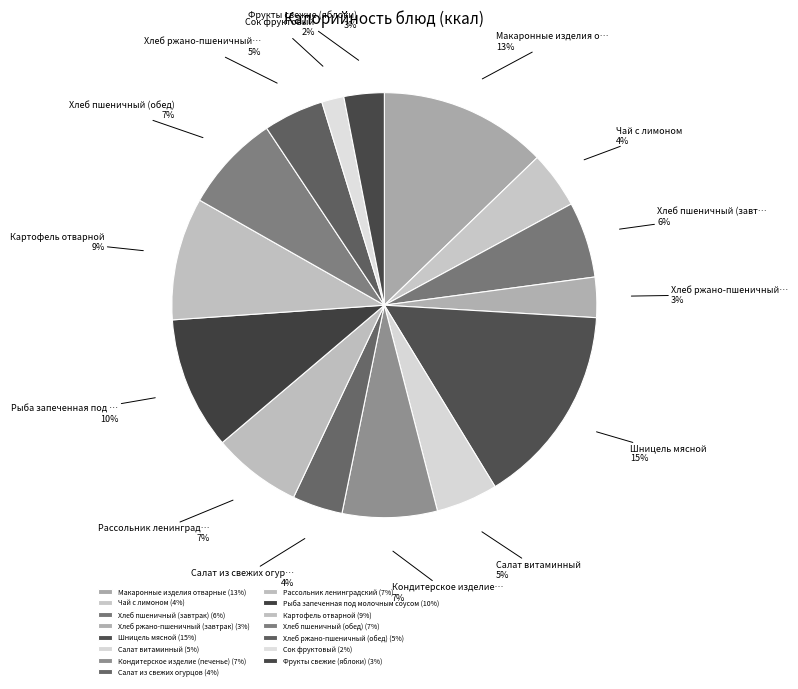

Which slice is the smallest?

Сок фруктовый